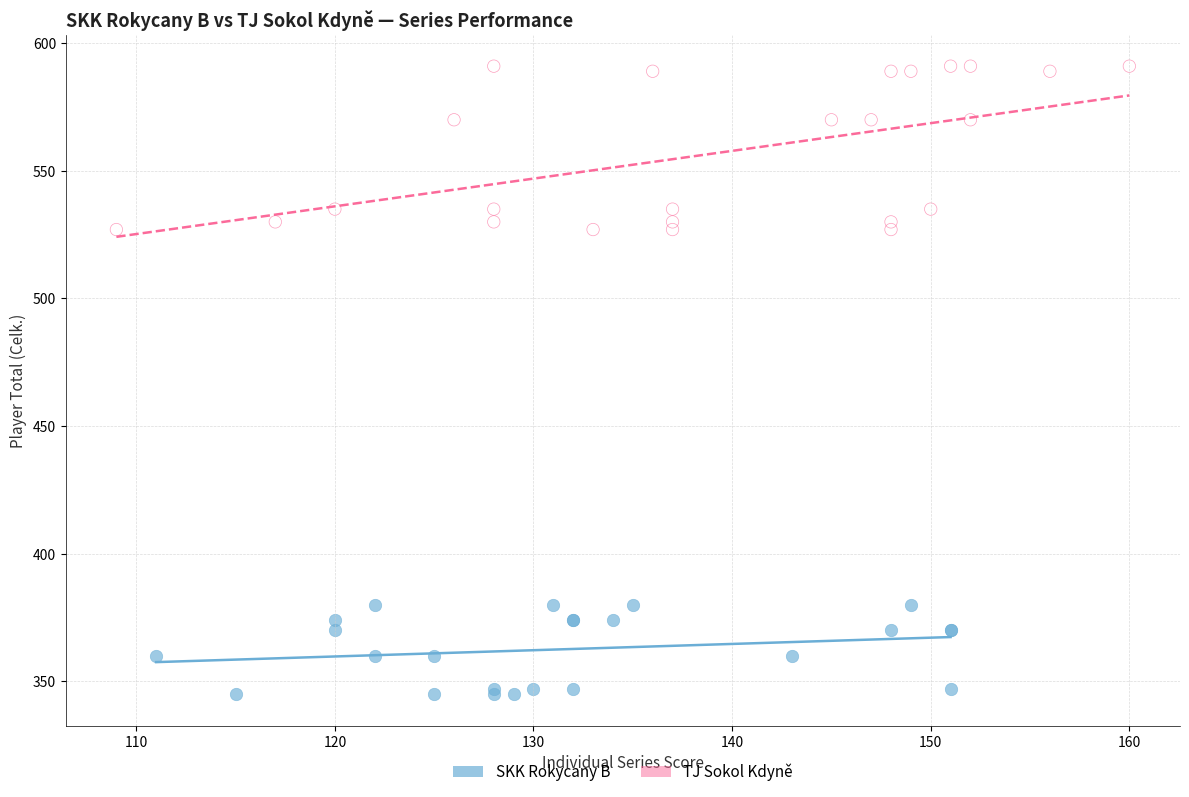

What are all the series names shown in the legend?

SKK Rokycany B, TJ Sokol Kdyně